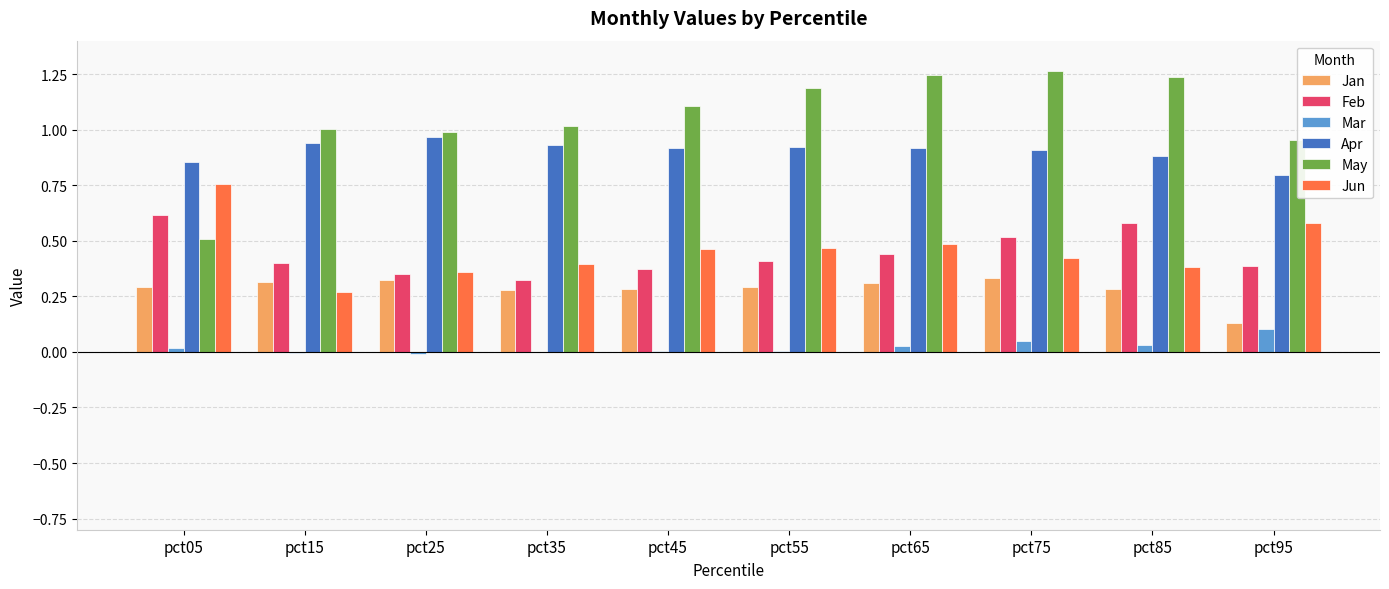

Which category has the highest value in the Mar series?

pct95